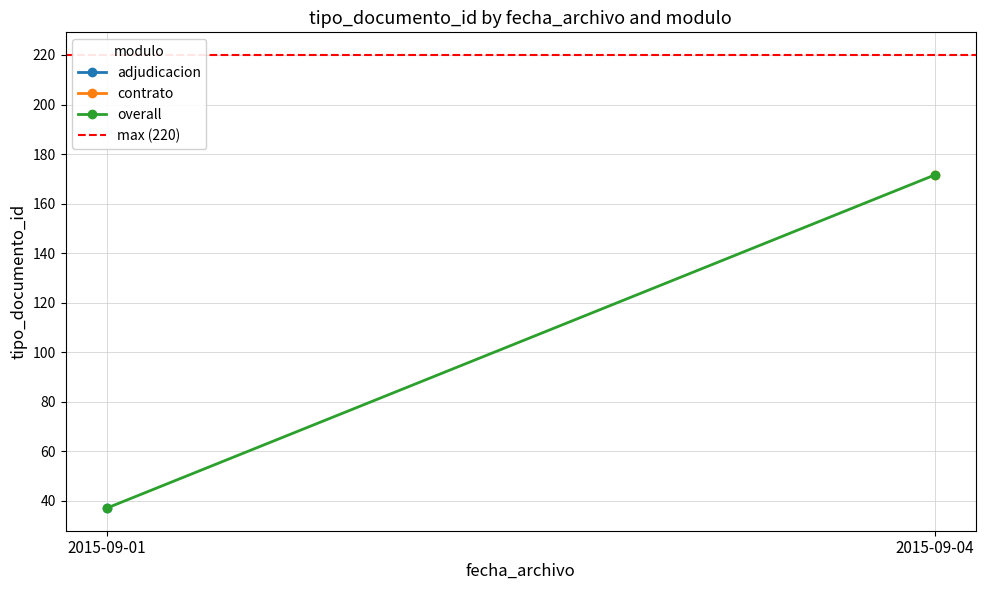

Is it true that max (220) equals 220.0 at 2015-09-04?

True